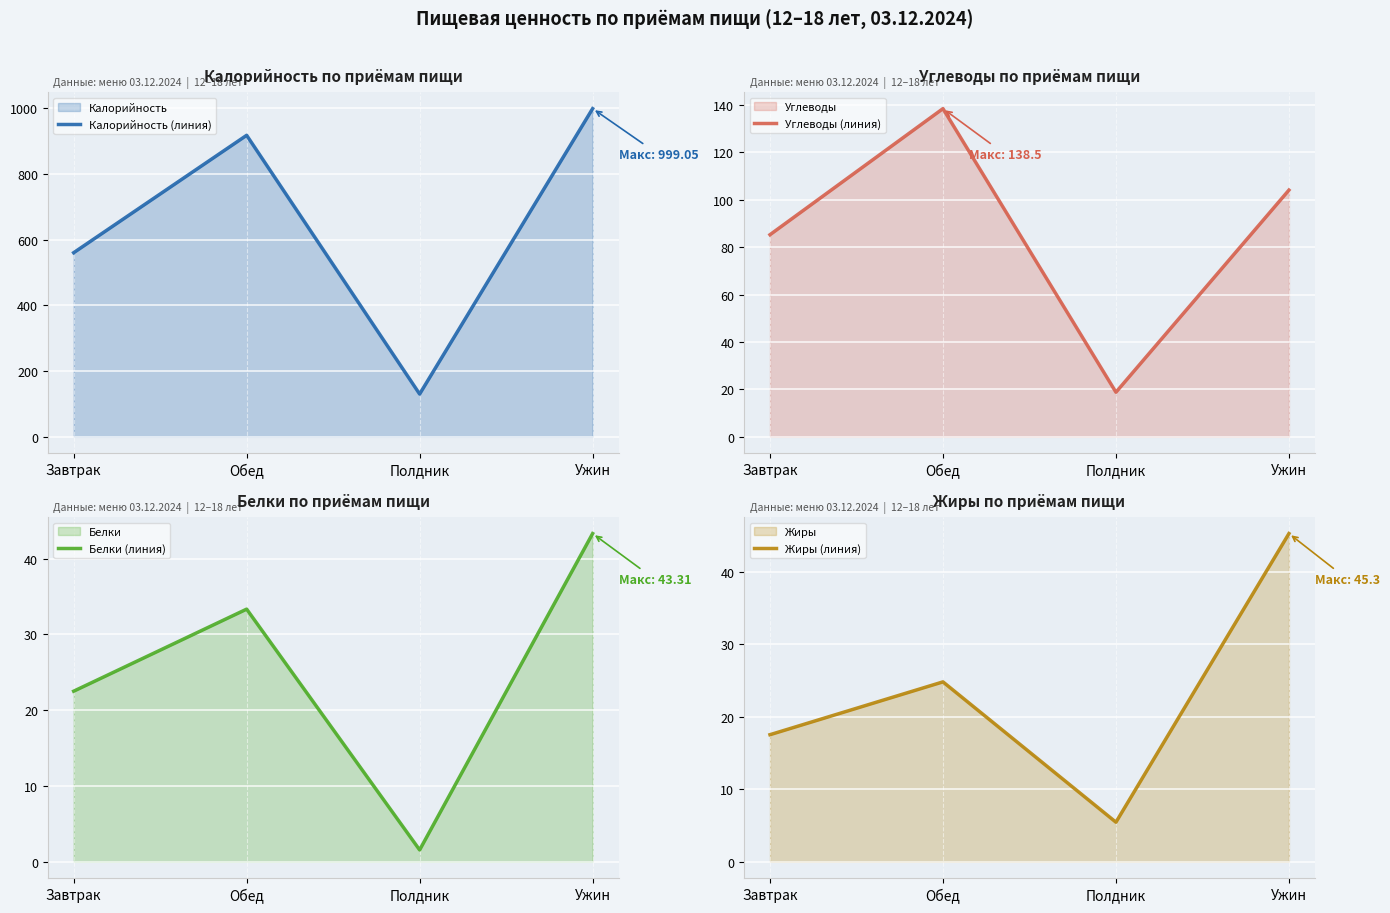

At how many categories does at least one series exceed 27?

4